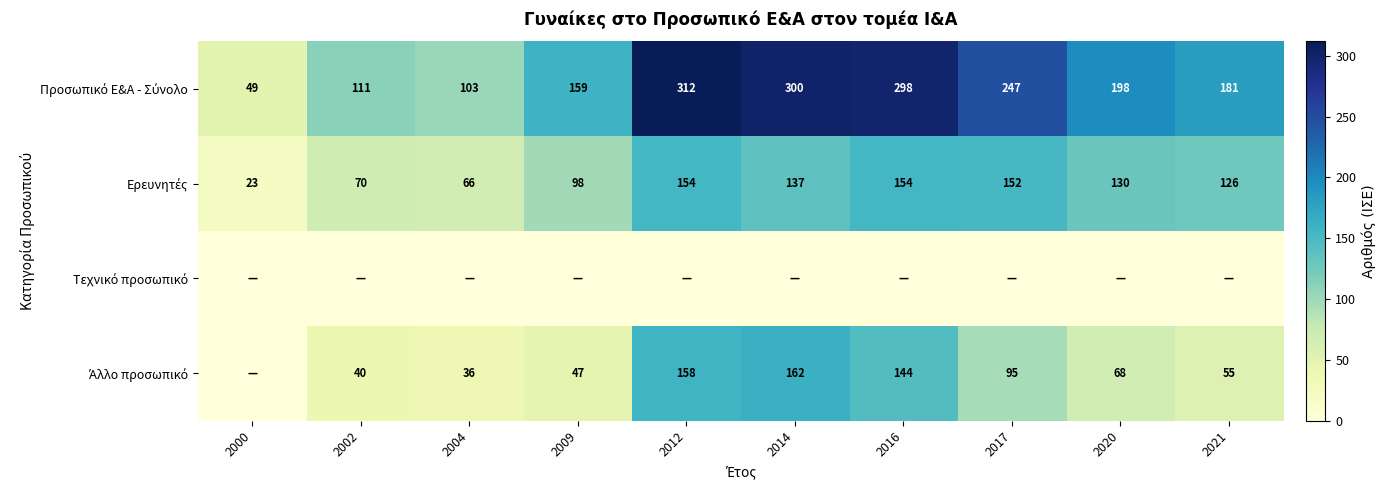

How many positive values does the Άλλο προσωπικό series have?

9